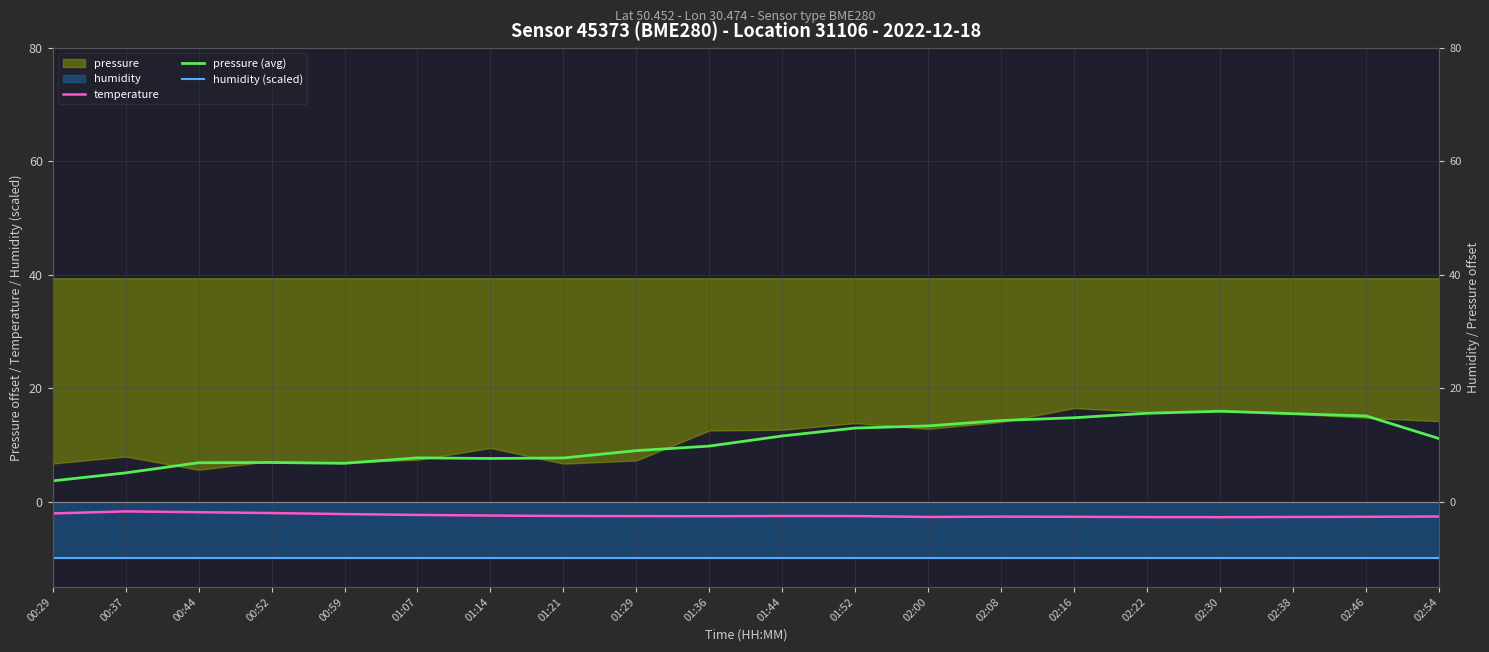

What is the label of the 9th point from the left?

01:29